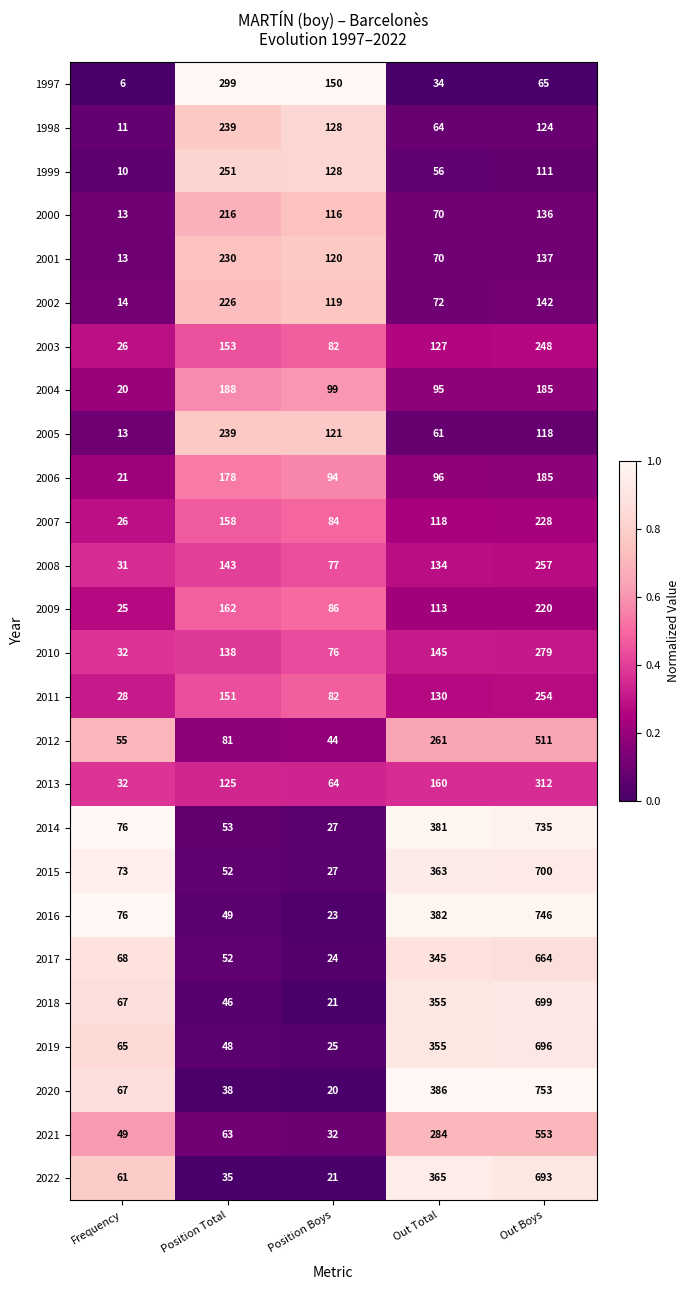

Rank the categories by 1998 value from lowest to highest.

Frequency, Out Total, Out Boys, Position Boys, Position Total